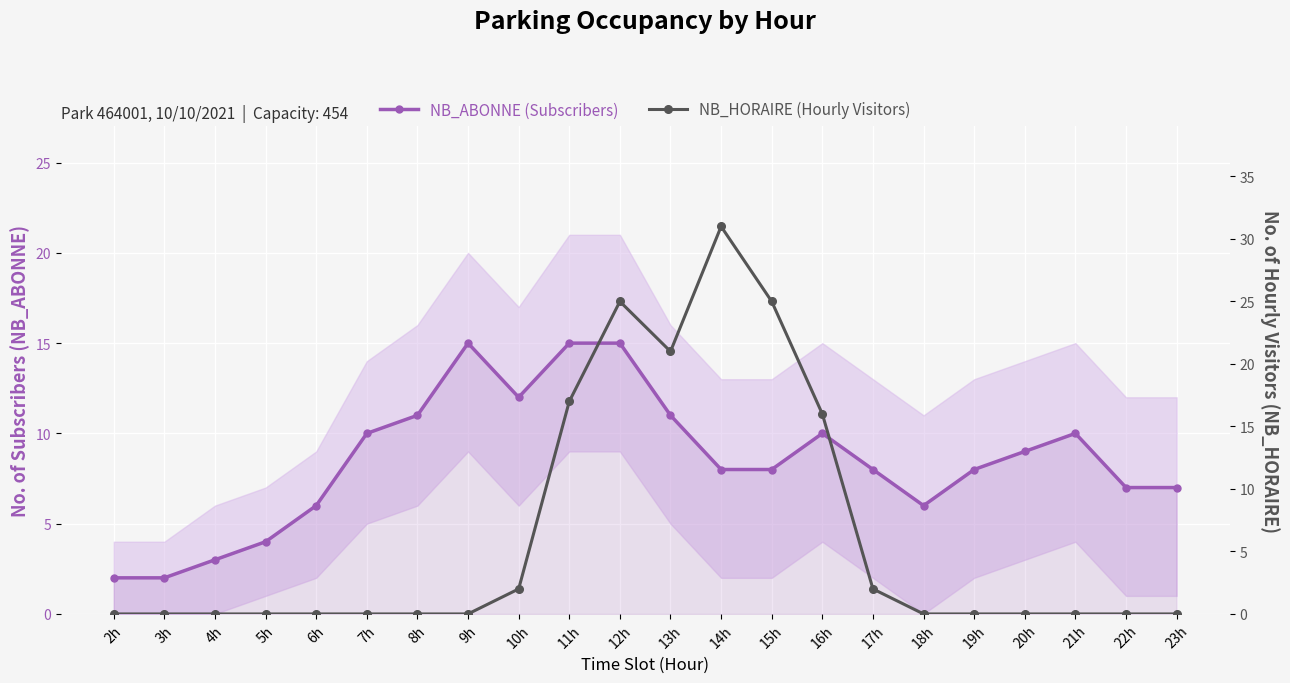

Between 9h and 3h, which is larger?

9h